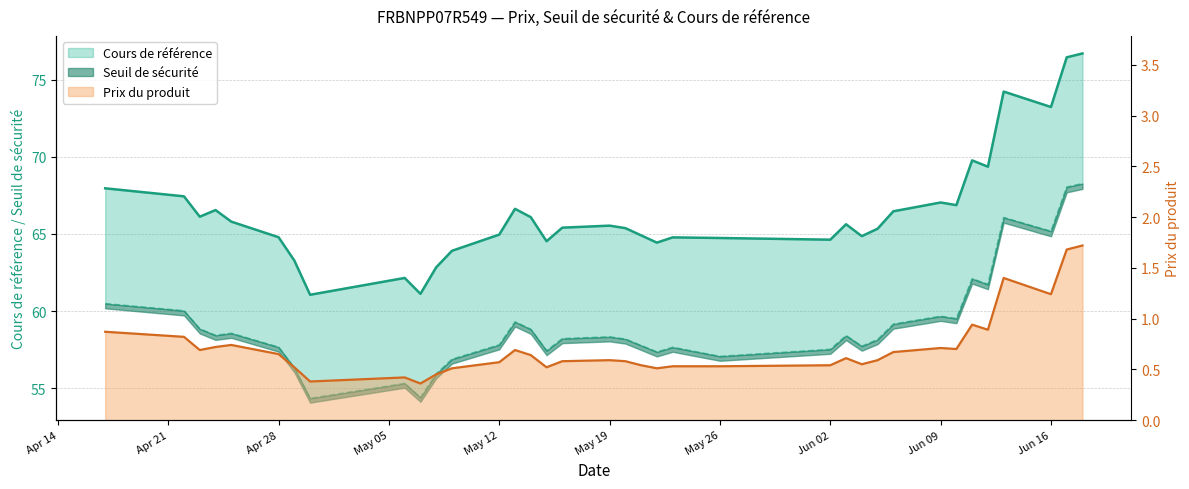

In Prix du produit, how many points are higher than both neighbors (excluding endpoints)?

8